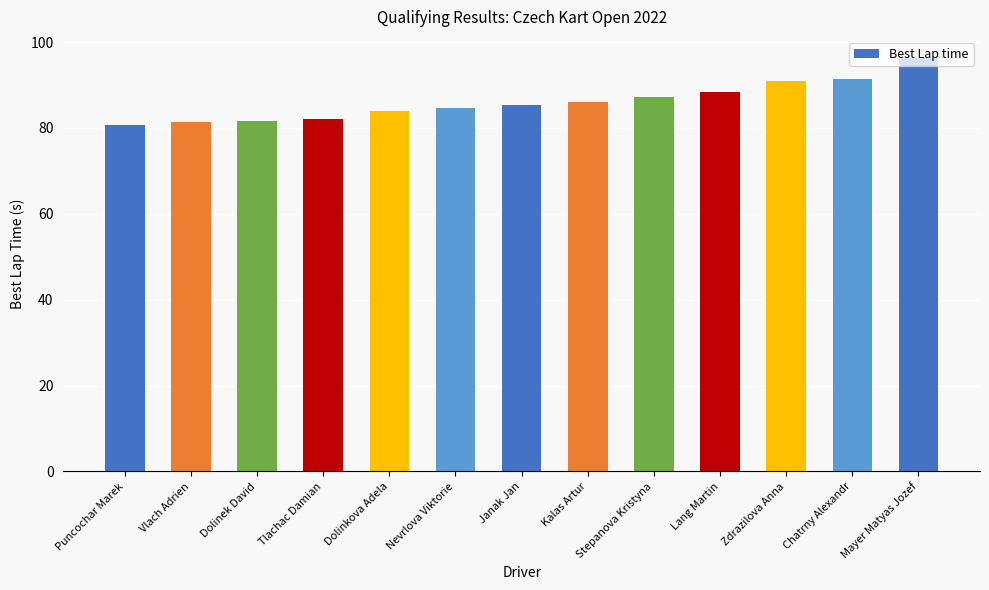

What is the label of the 1st bar from the right?

Mayer Matyas Jozef